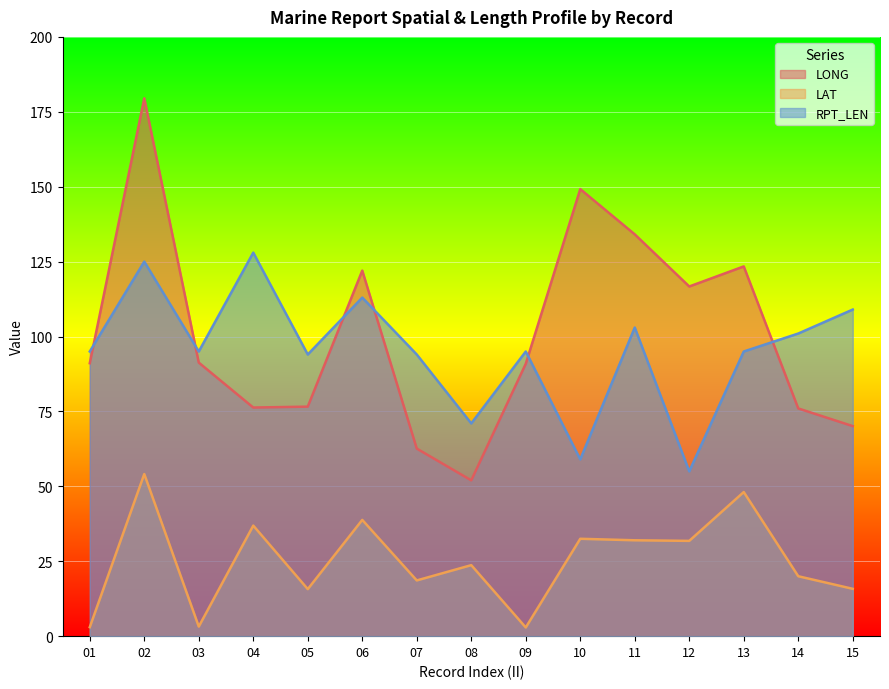

Read the LONG value at 12.

116.7